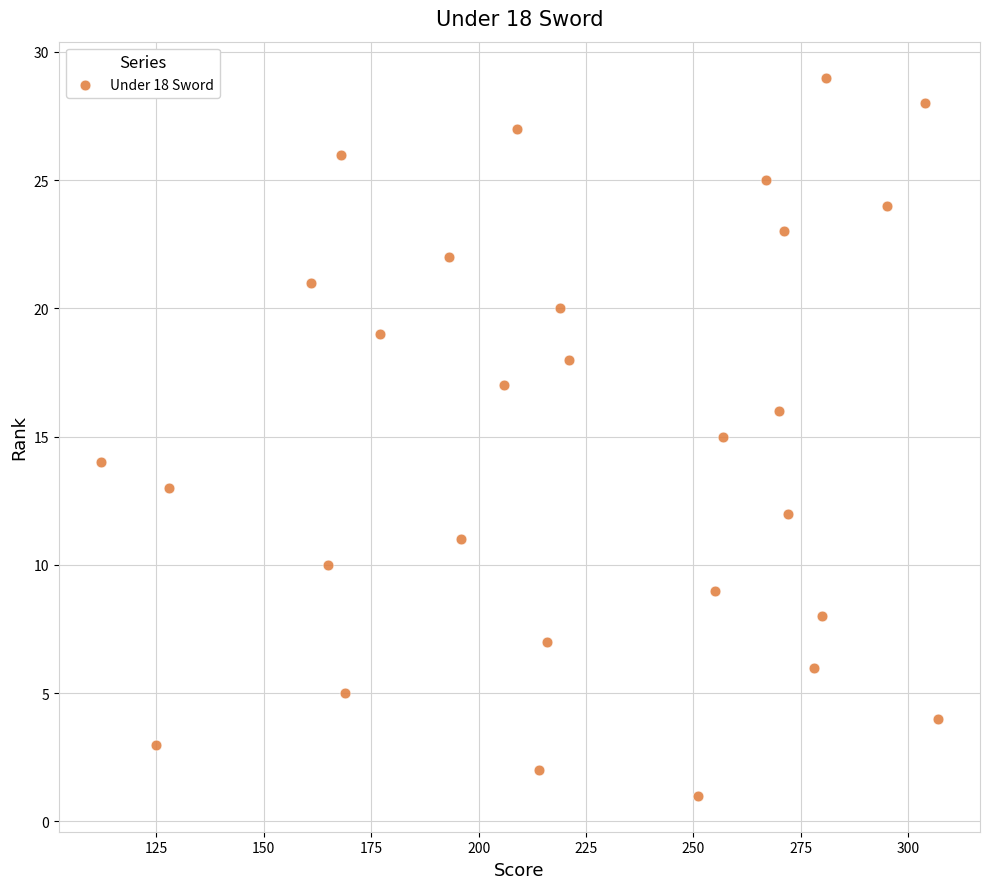

How many data points are displayed?

29